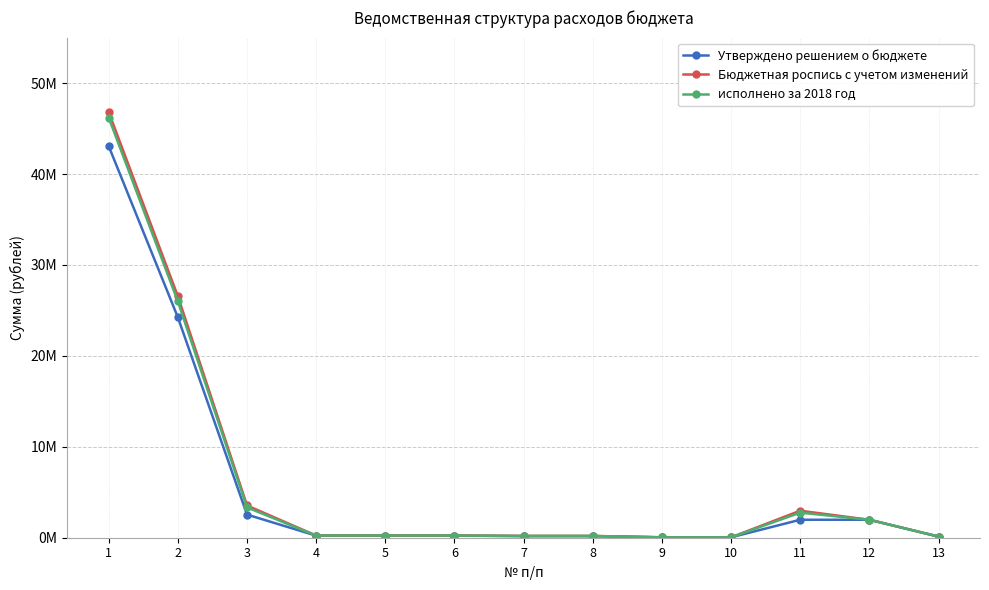

What is the total value across all series at 13?

381100.0